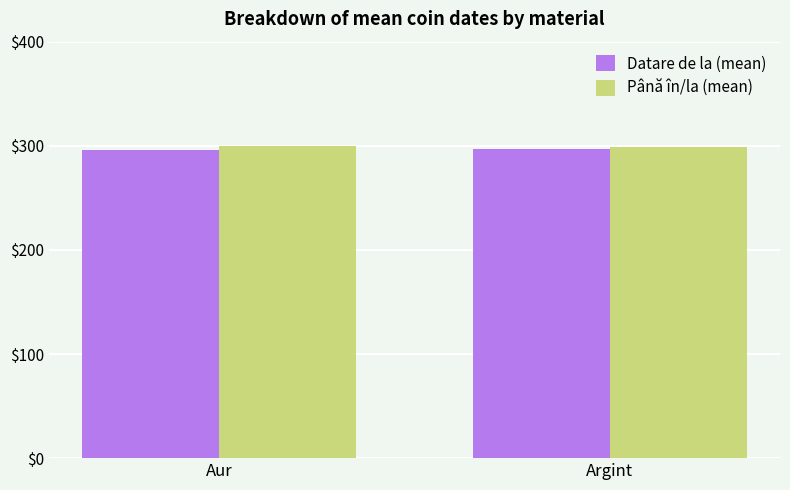

How many data points in Până în/la (mean) are above 299?

1